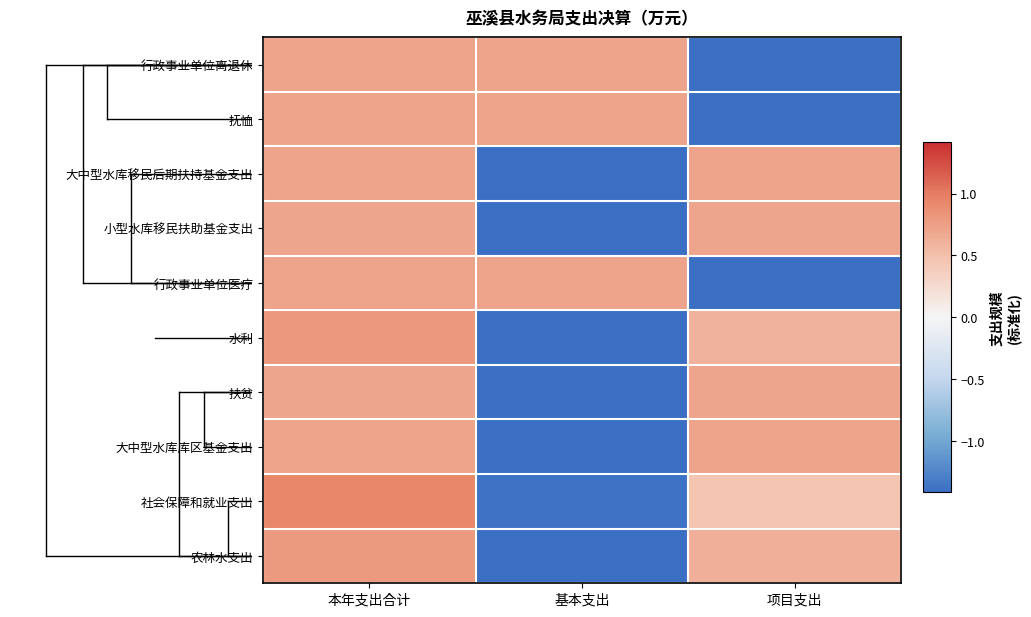

Reading left to right, list all the values displayed in this chart.

行政事业单位离退休: 本年支出合计=0.7	基本支出=0.7	项目支出=-1.4
抚恤: 本年支出合计=0.7	基本支出=0.7	项目支出=-1.4
大中型水库移民后期扶持基金支出: 本年支出合计=0.7	基本支出=-1.4	项目支出=0.7
小型水库移民扶助基金支出: 本年支出合计=0.7	基本支出=-1.4	项目支出=0.7
行政事业单位医疗: 本年支出合计=0.7	基本支出=0.7	项目支出=-1.4
水利: 本年支出合计=0.8	基本支出=-1.4	项目支出=0.6
扶贫: 本年支出合计=0.7	基本支出=-1.4	项目支出=0.7
大中型水库库区基金支出: 本年支出合计=0.7	基本支出=-1.4	项目支出=0.7
社会保障和就业支出: 本年支出合计=0.9	基本支出=-1.4	项目支出=0.5
农林水支出: 本年支出合计=0.8	基本支出=-1.4	项目支出=0.6